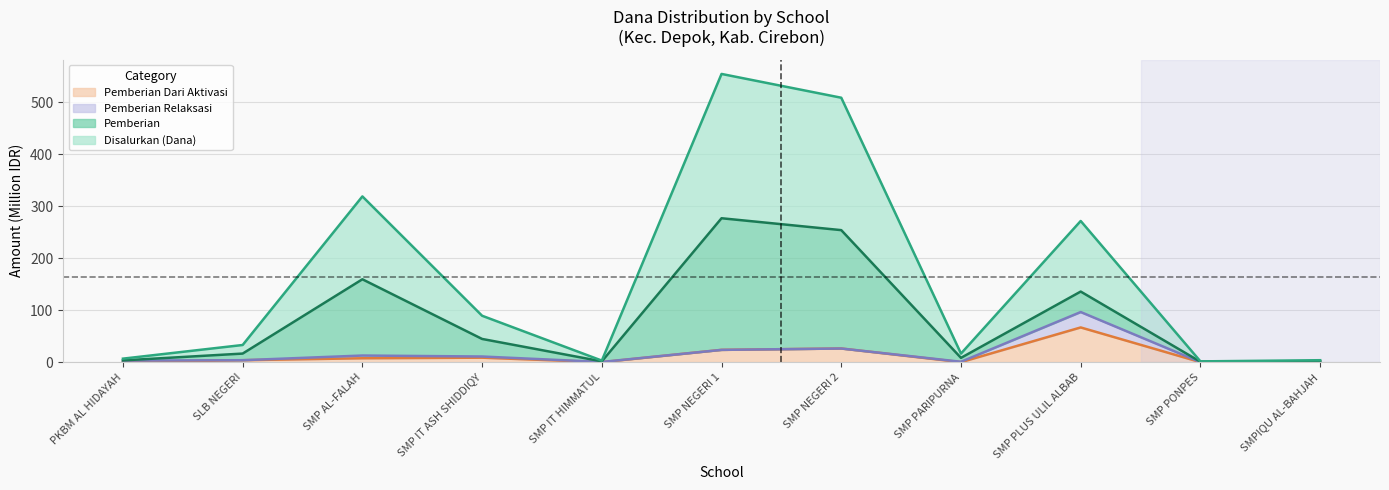

List the labels in order of Pemberian Dari Aktivasi value, smallest first.

PKBM AL HIDAYAH, SMP IT HIMMATUL, SMP PARIPURNA, SMP PONPES, SMPIQU AL-BAHJAH, SLB NEGERI, SMP AL-FALAH, SMP IT ASH SHIDDIQY, SMP NEGERI 1, SMP NEGERI 2, SMP PLUS ULIL ALBAB